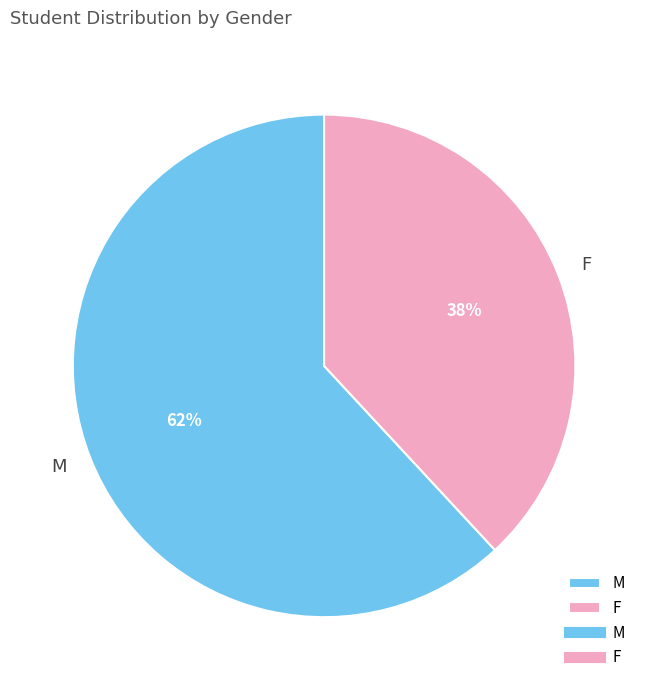

Does M represent more than half of the total?

Yes